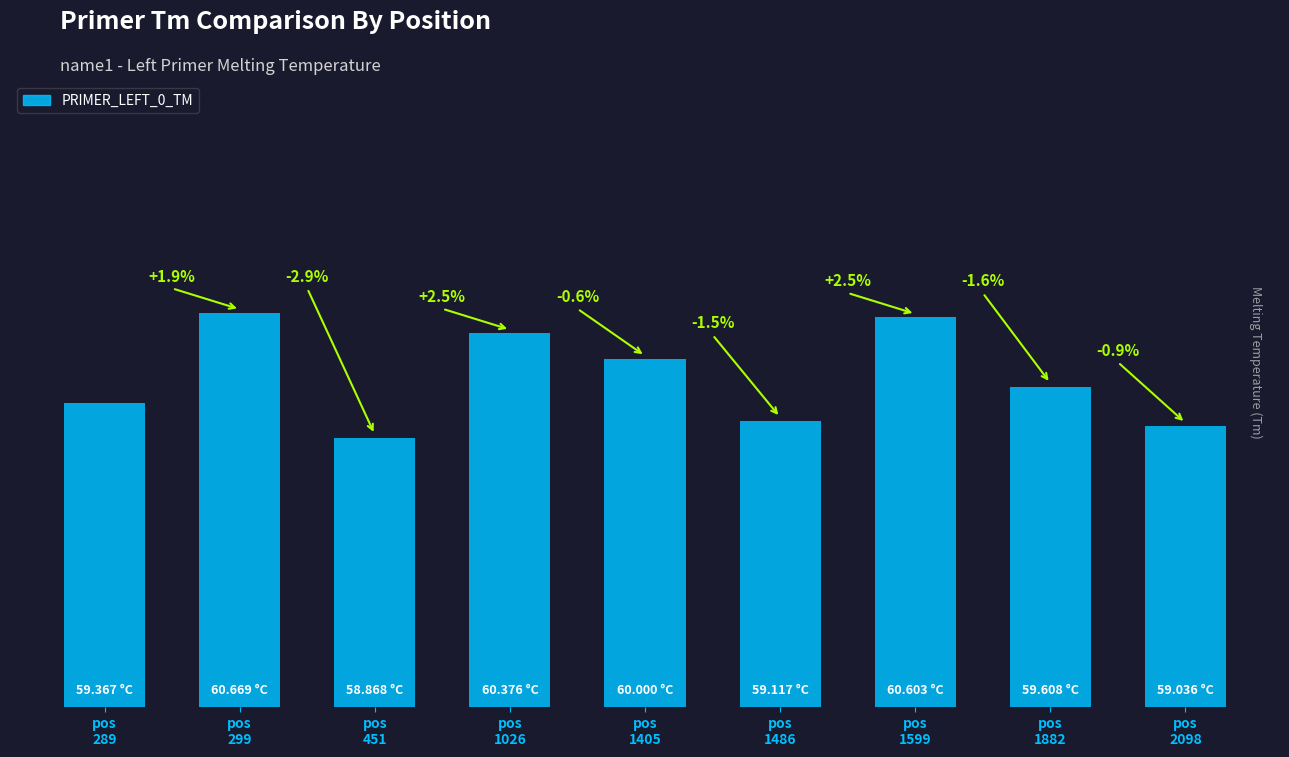

The chart shows a value of 60.6 at pos
1599. True or false?

True